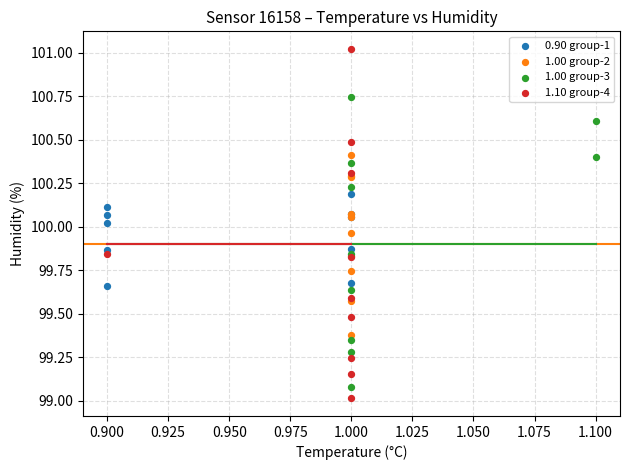

Which series has the widest spread of Y values?

1.10 group-4